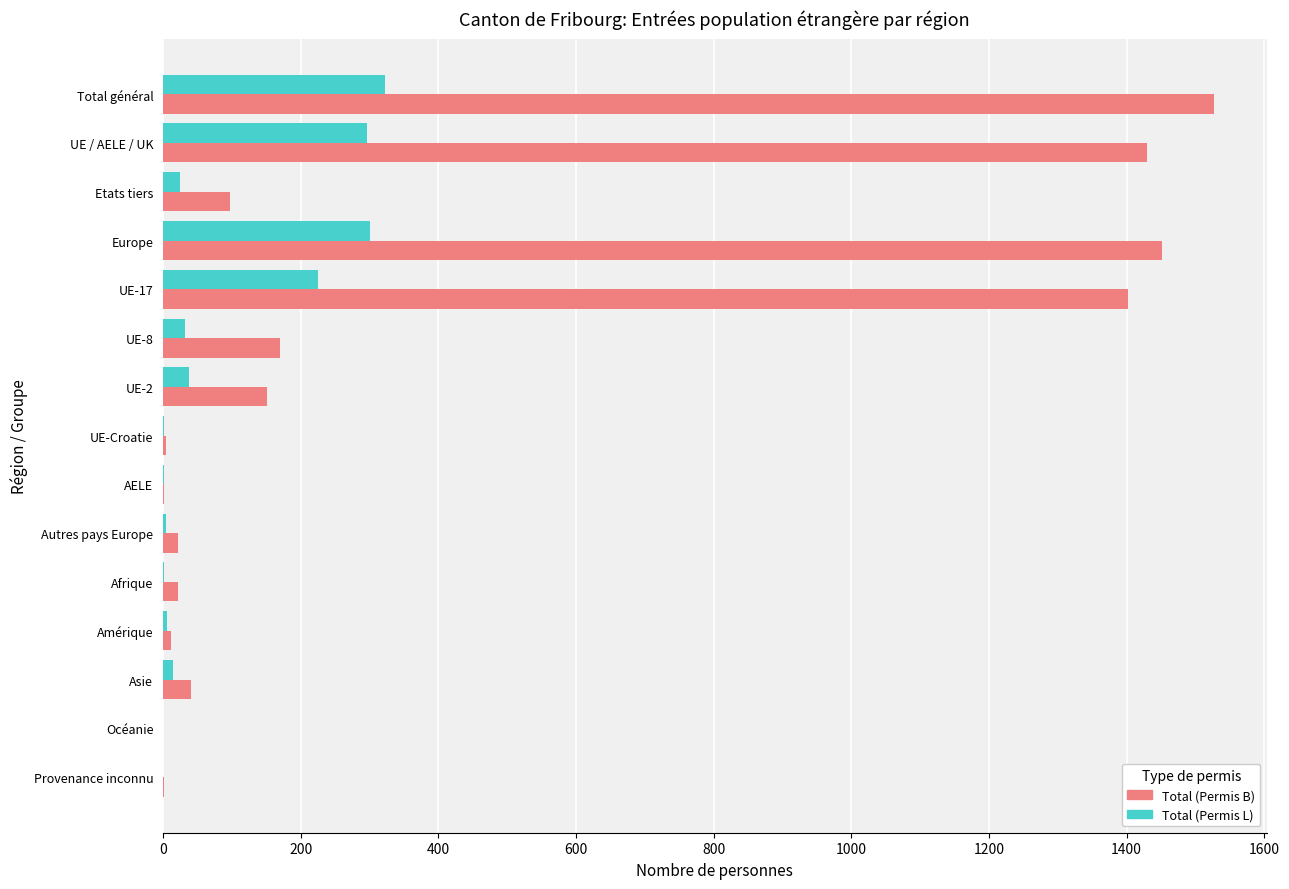

The Total (Permis B) series shows -935 at Océanie. True or false?

False